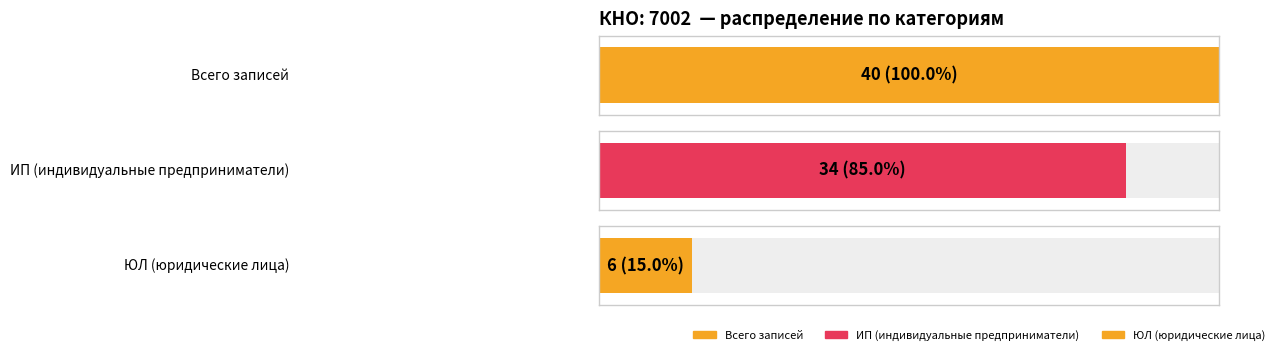

Which label corresponds to the smallest value in the chart?

ЮЛ